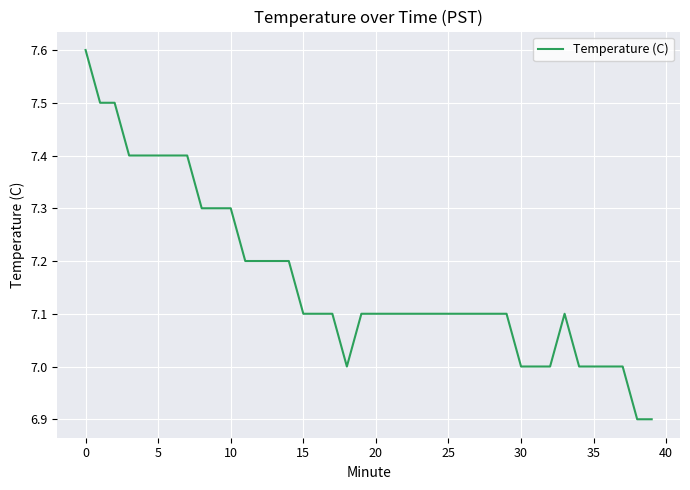

What is the smallest value displayed?

6.9